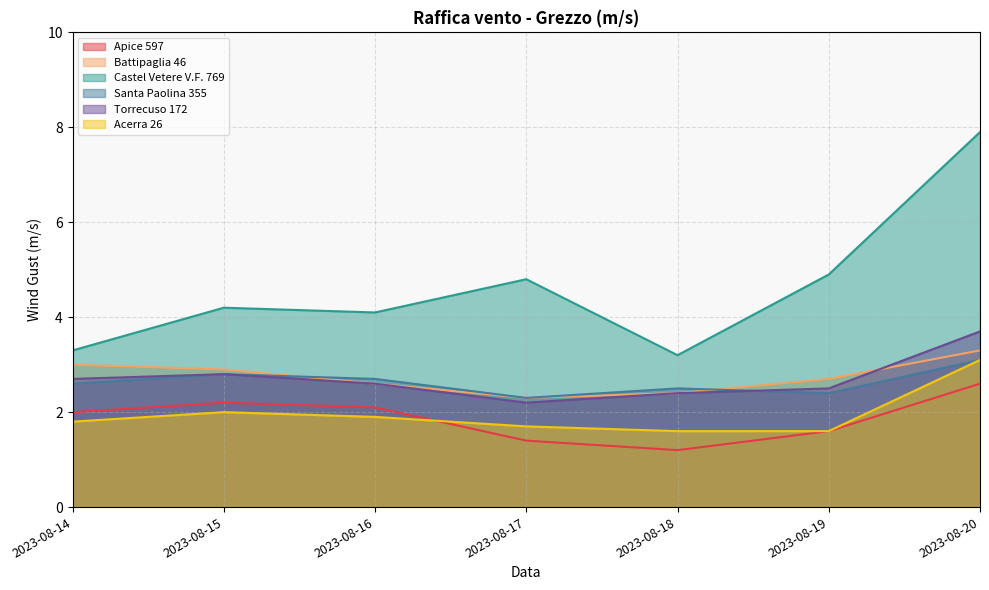

What is the average value of the Torrecuso 172 series?

2.7